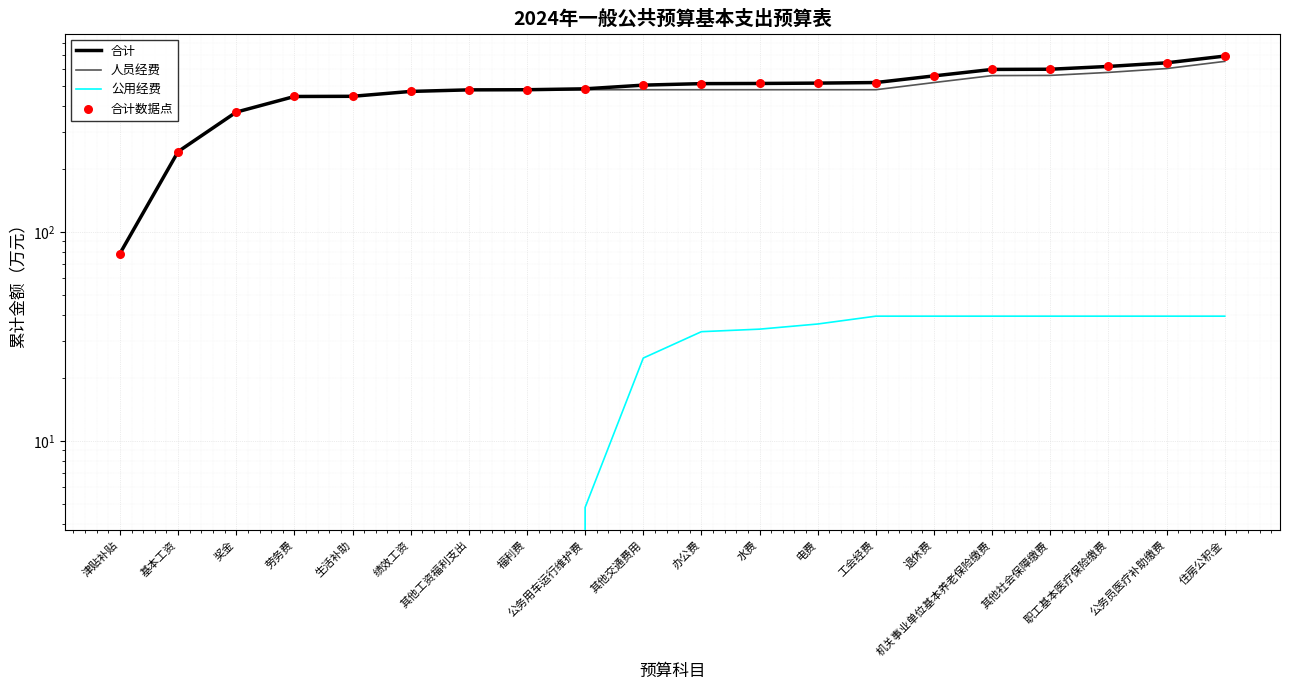

Is the value of 公用经费 at 公务员医疗补助缴费 greater than the value of 合计数据点 at 水费?

No